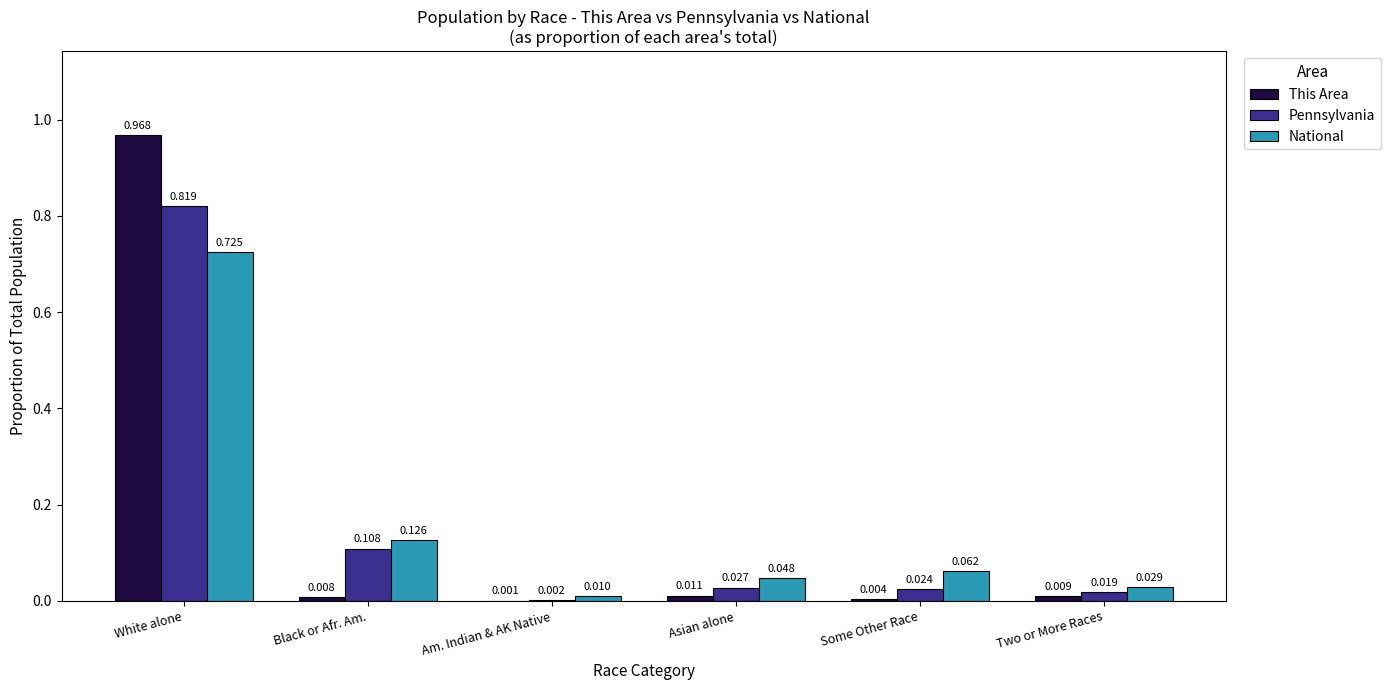

True or false: National has a value of 1.0 at White alone.

False